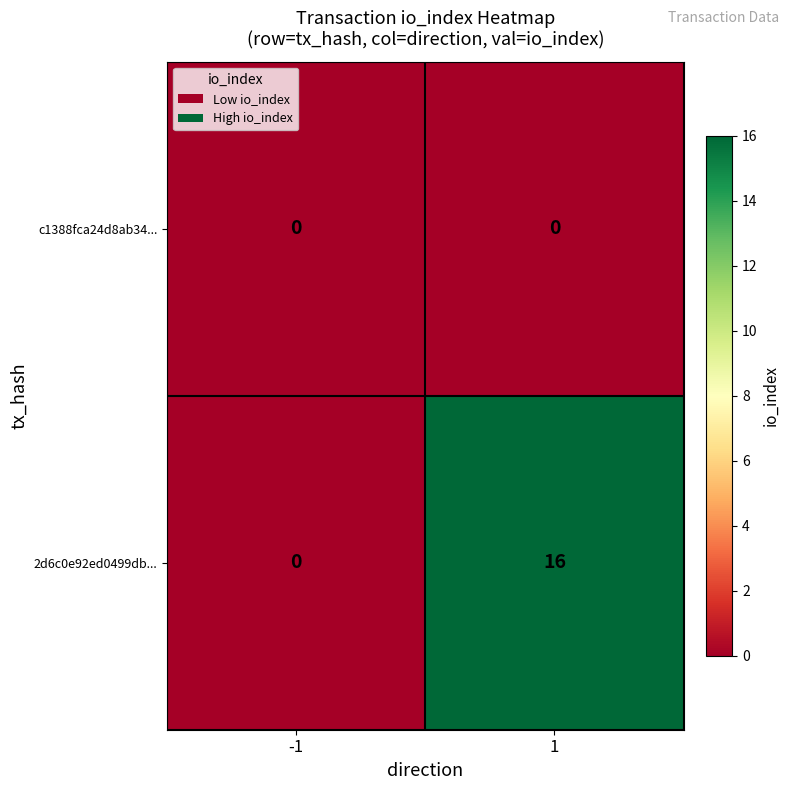

Which series has the largest range (max minus min)?

2d6c0e92ed0499db...